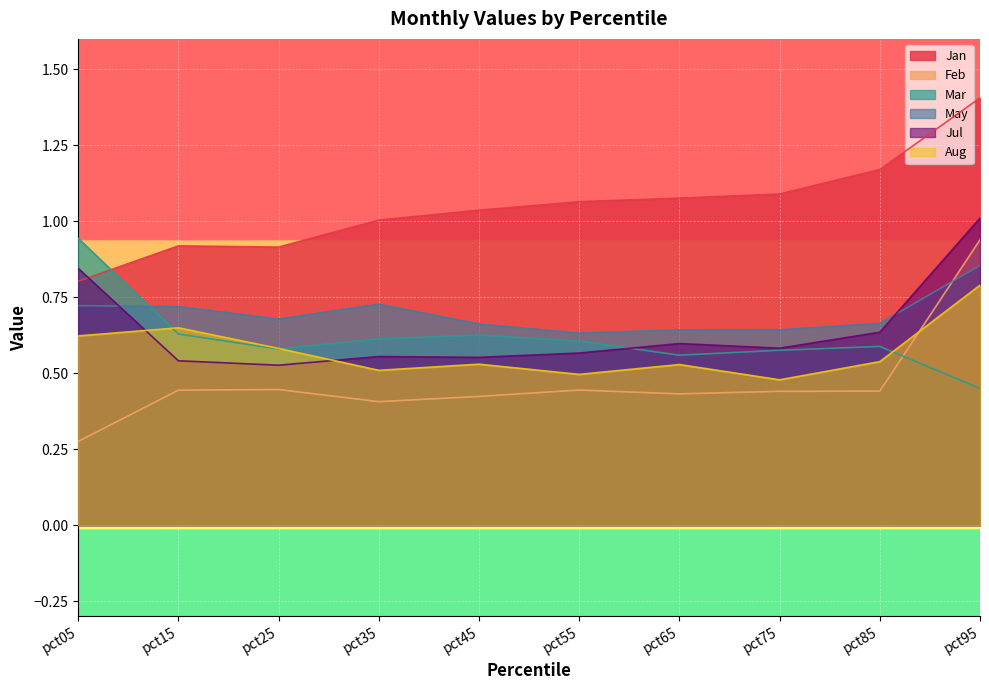

The value of Mar at pct05 is 0.9. True or false?

True